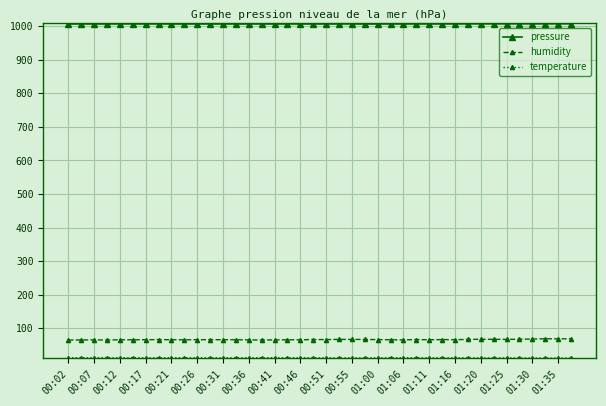

What is the value of the pressure point at the 25th from the left?

1006.5